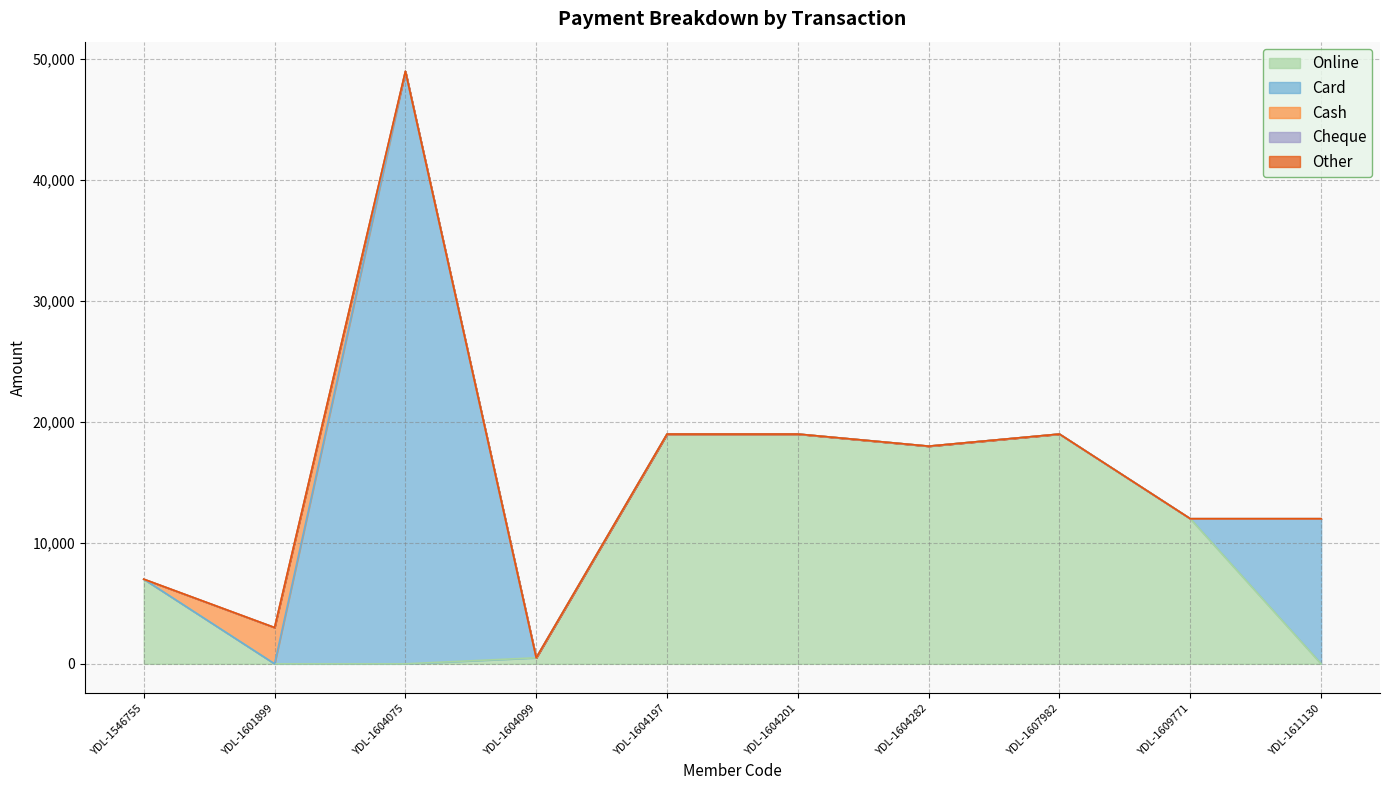

Is the value of Other at YDL-1601899 greater than the value of Cash at YDL-1604197?

No